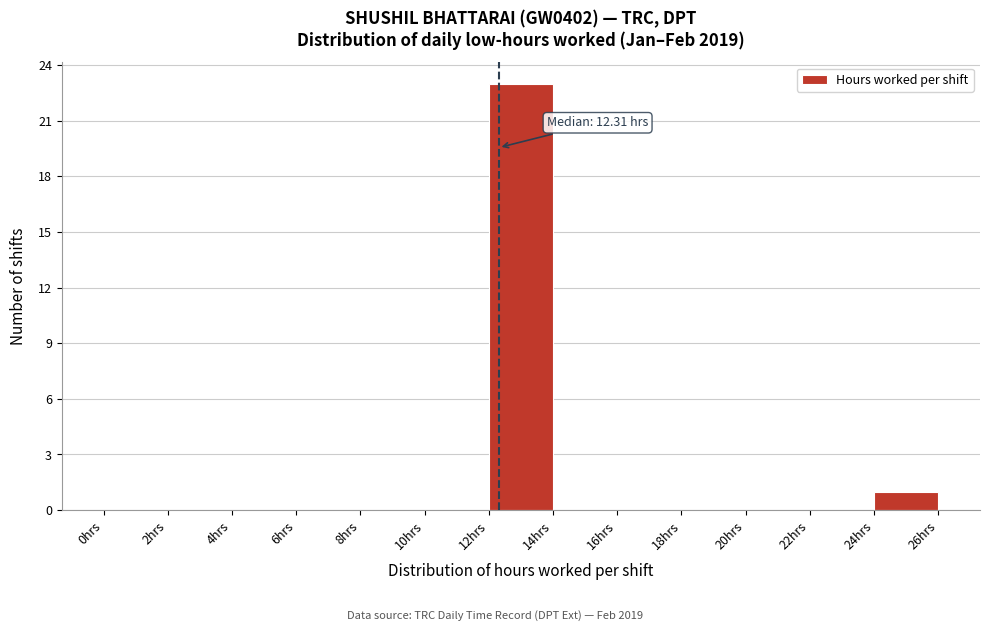

Over which range of the x-axis is the bar tallest?

12 to 14